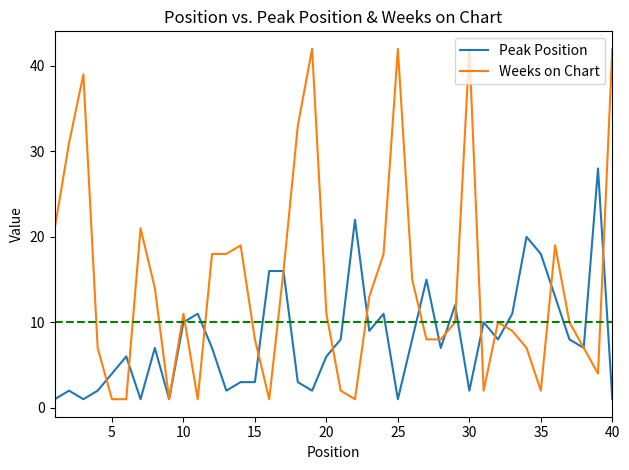

Reading left to right, extract all data points from this chart.

Peak Position: 1	2	1	2	4	6	1	7	1	10	11	7	2	3	3	16	16	3	2	6	8	22	9	11	1	8	15	7	12	2	10	8	11	20	18	13	8	7	28	1
Weeks on Chart: 21	31	39	7	1	1	21	14	1	11	1	18	18	19	8	1	16	33	42	11	2	1	13	18	42	15	8	8	10	42	2	10	9	7	2	19	10	7	4	42